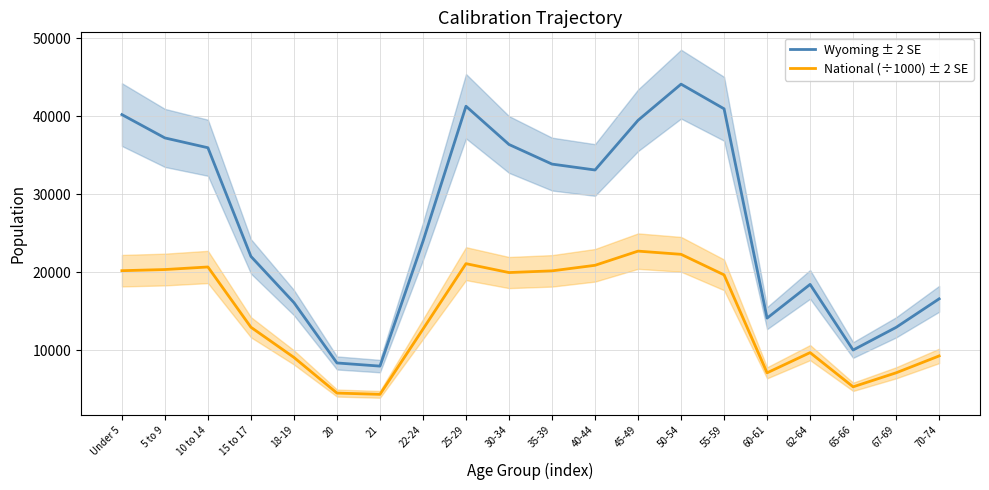

Reading left to right, what are all the values shown in this chart?

Wyoming ± 2 SE: Under 5=40203.0	5 to 9=37213.0	10 to 14=35955.0	15 to 17=22031.0	18-19=16111.0	20=8377.0	21=7974.0	22-24=23967.0	25-29=41276.0	30-34=36373.0	35-39=33861.0	40-44=33105.0	45-49=39472.0	50-54=44105.0	55-59=40946.0	60-61=14123.0	62-64=18444.0	65-66=10034.0	67-69=12940.0	70-74=16594.0
National (÷1000) ± 2 SE: Under 5=20201.4	5 to 9=20348.7	10 to 14=20677.2	15 to 17=12954.3	18-19=9086.1	20=4519.1	21=4354.3	22-24=12712.6	25-29=21101.8	30-34=19962.1	35-39=20179.6	40-44=20891.0	45-49=22708.6	50-54=22298.1	55-59=19664.8	60-61=7113.7	62-64=9704.2	65-66=5319.9	67-69=7115.4	70-74=9278.2